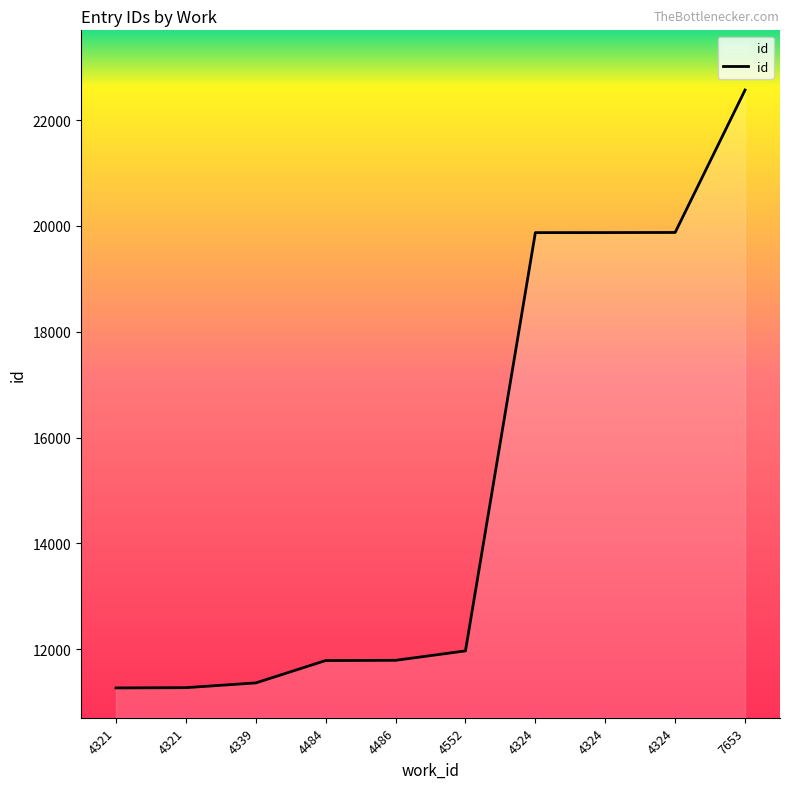

List the labels in order of value, largest first.

7653, 4324, 4324, 4324, 4552, 4486, 4484, 4339, 4321, 4321